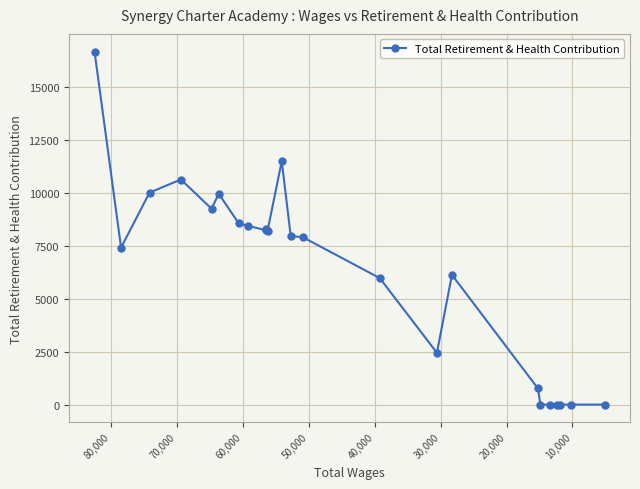

What is the greatest value displayed?

16666